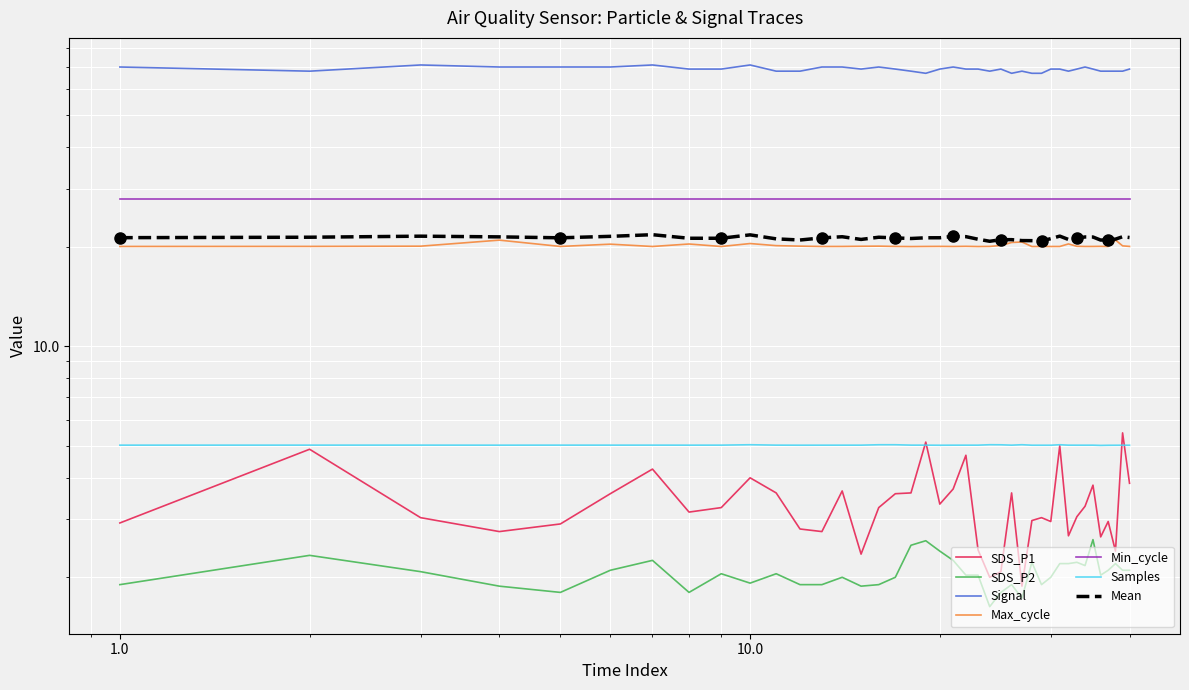

Is the value of Samples at 00:50 greater than the value of Max_cycle at 00:59?

No